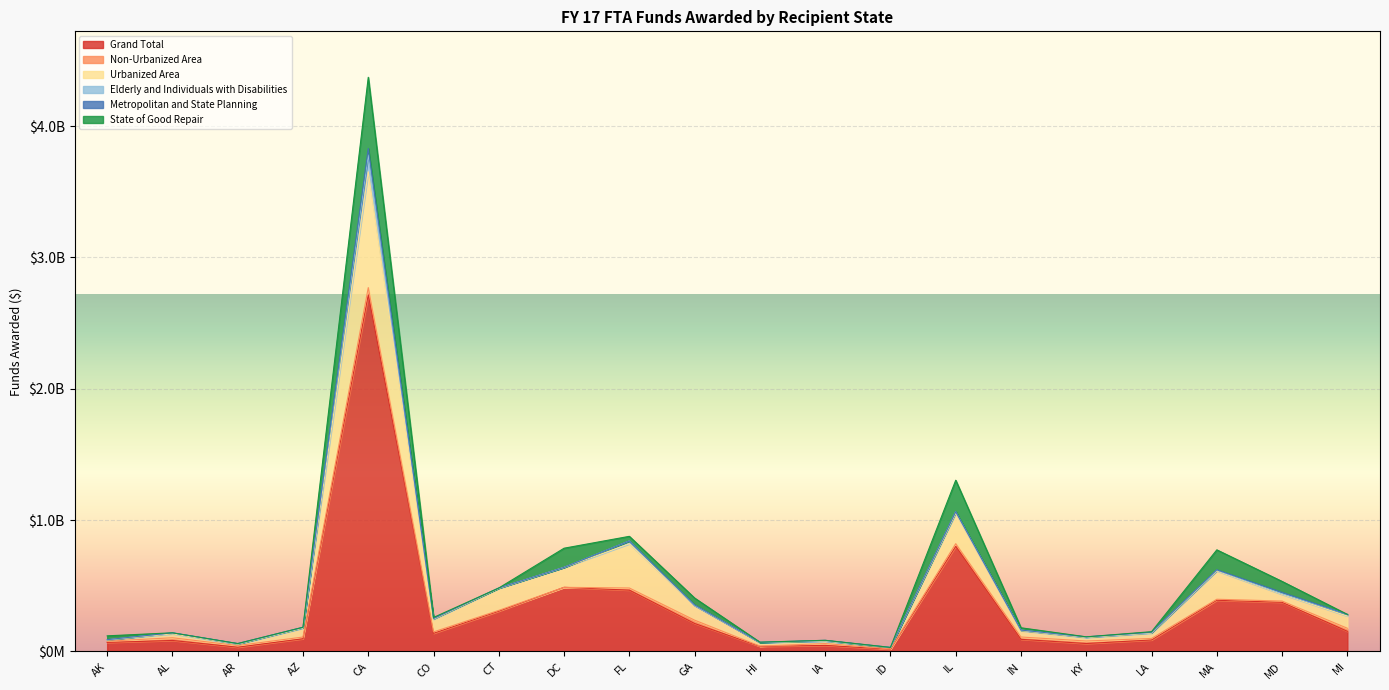

True or false: Elderly and Individuals with Disabilities has a value of 272160.0 at DC.

False